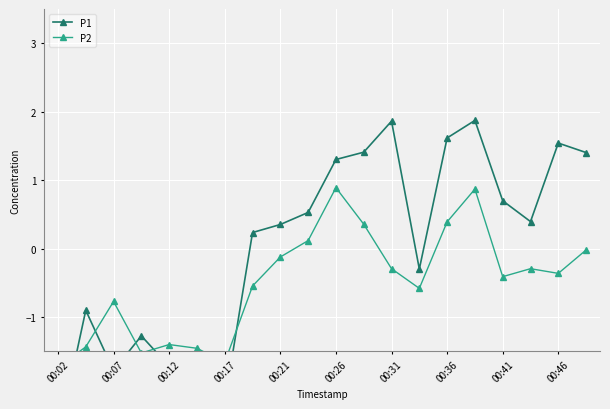

How many data points in P1 are less than 0?

8